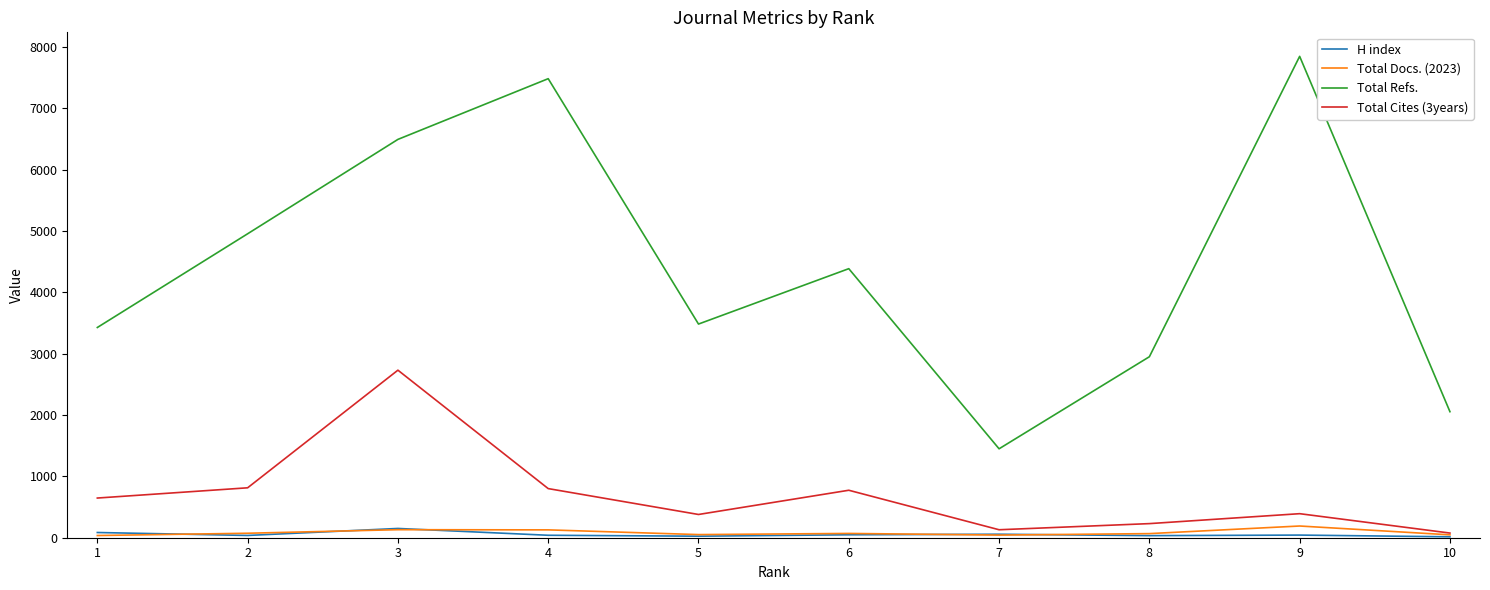

At how many categories does at least one series exceed 483?

10